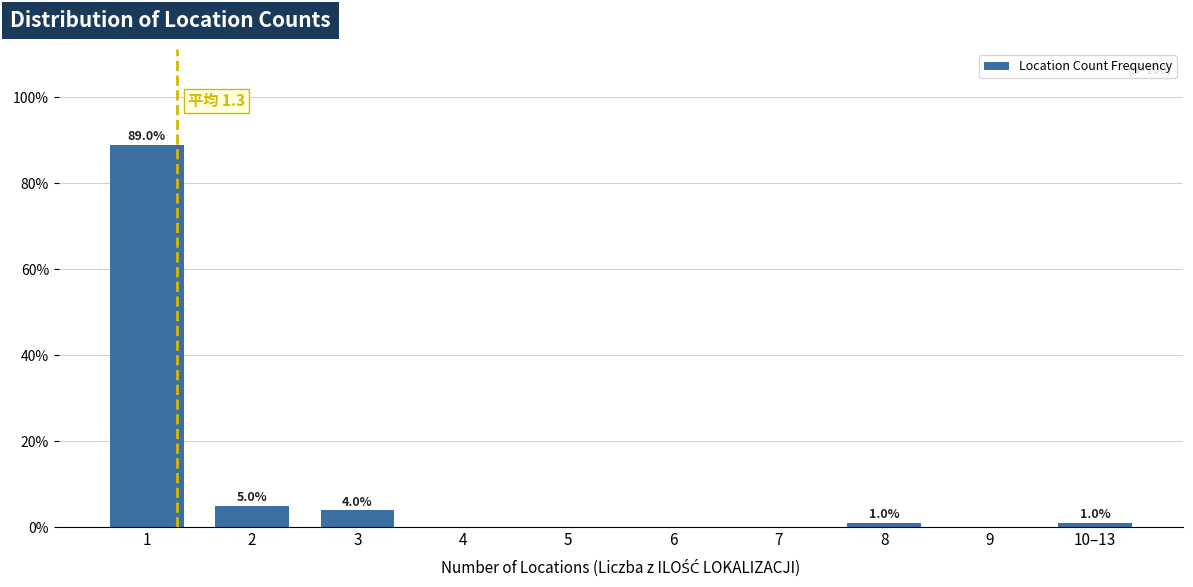

Reading left to right, transcribe all the data shown in this chart.

1=89	2=5	3=4	4=0	5=0	6=0	7=0	8=1	9=0	10–13=1